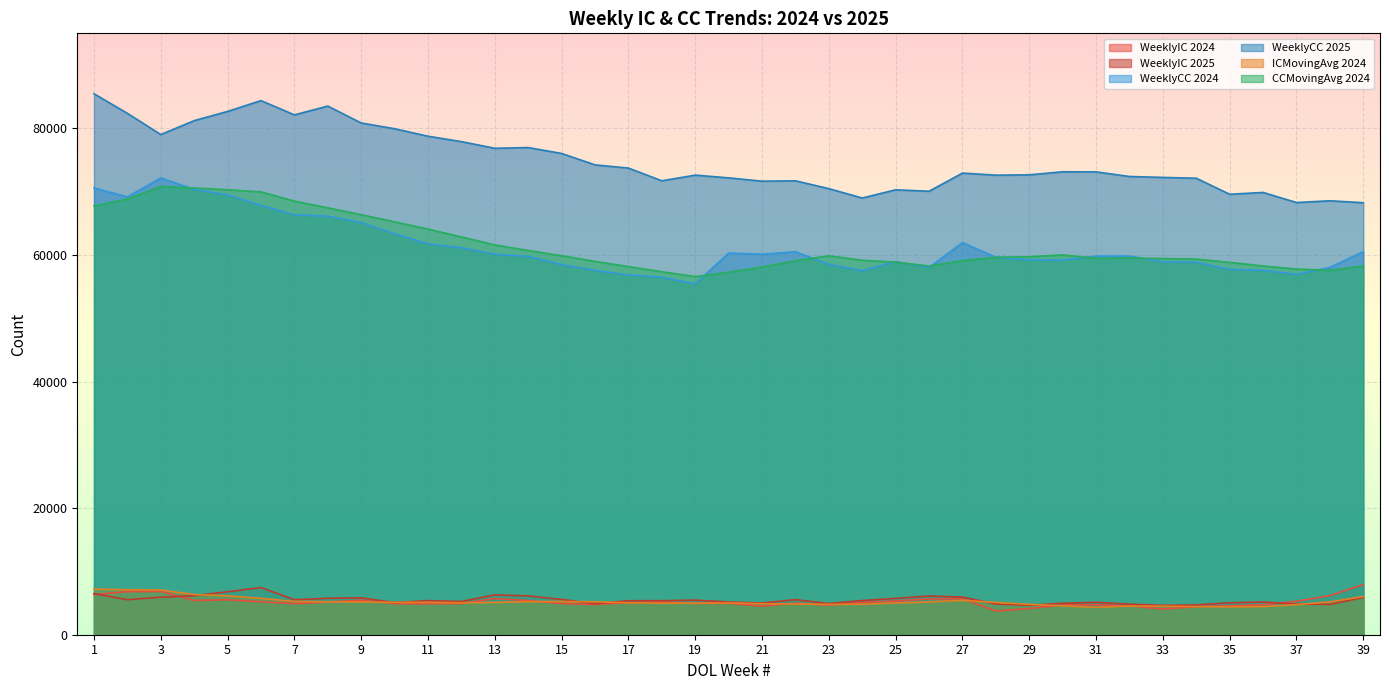

At which category does CCMovingAvg 2024 reach its first local peak?

3